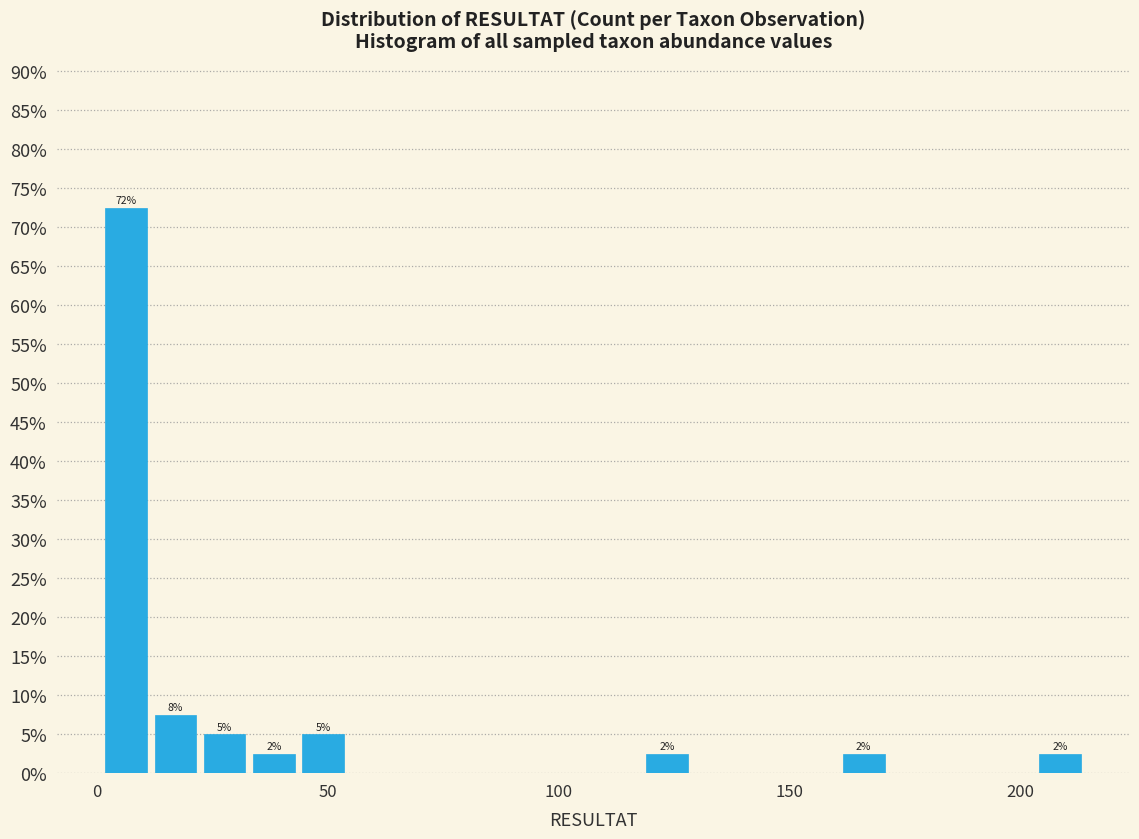

Around what value on the x-axis is the tallest bar? Give the approximate position of its centre, as read against the axis.

5